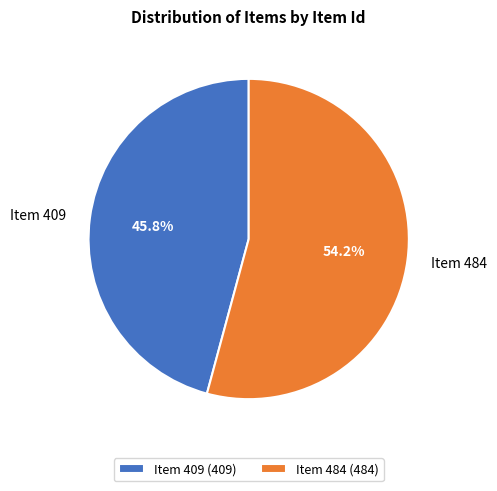

What percentage is the Item 409 slice, to the nearest percent?

46%